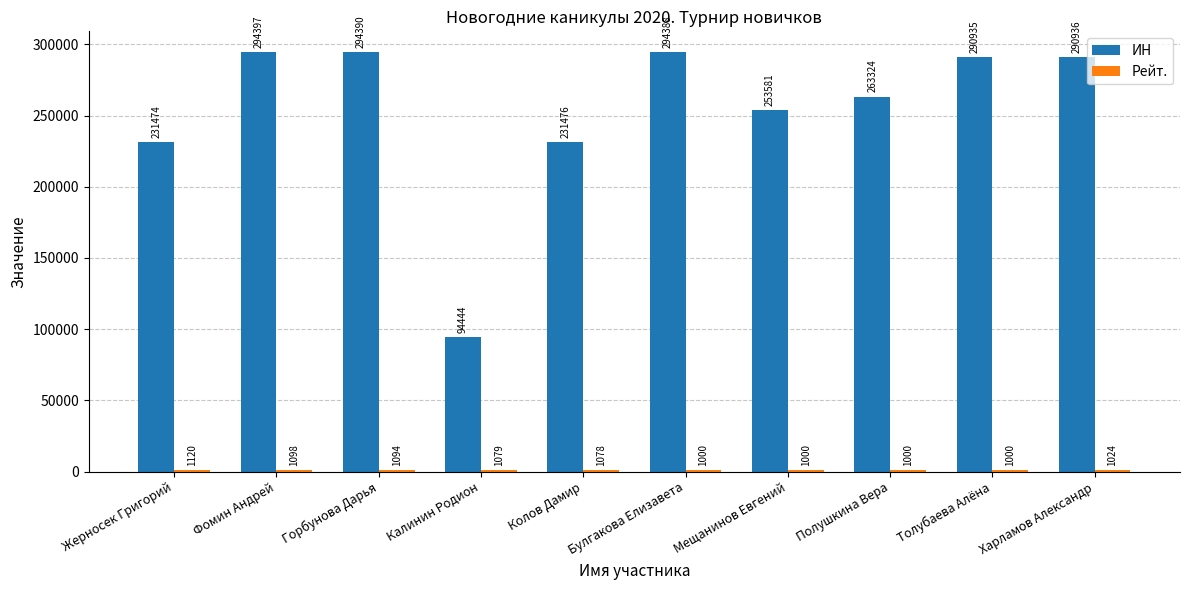

List the labels in order of ИН value, largest first.

Фомин Андрей, Горбунова Дарья, Булгакова Елизавета, Харламов Александр, Толубаева Алёна, Полушкина Вера, Мещанинов Евгений, Колов Дамир, Жерносек Григорий, Калинин Родион